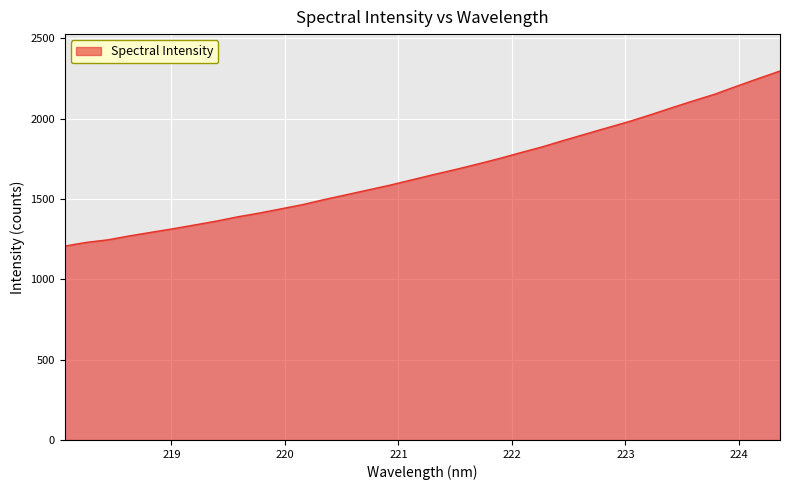

What is the minimum value shown in the chart?

1207.2